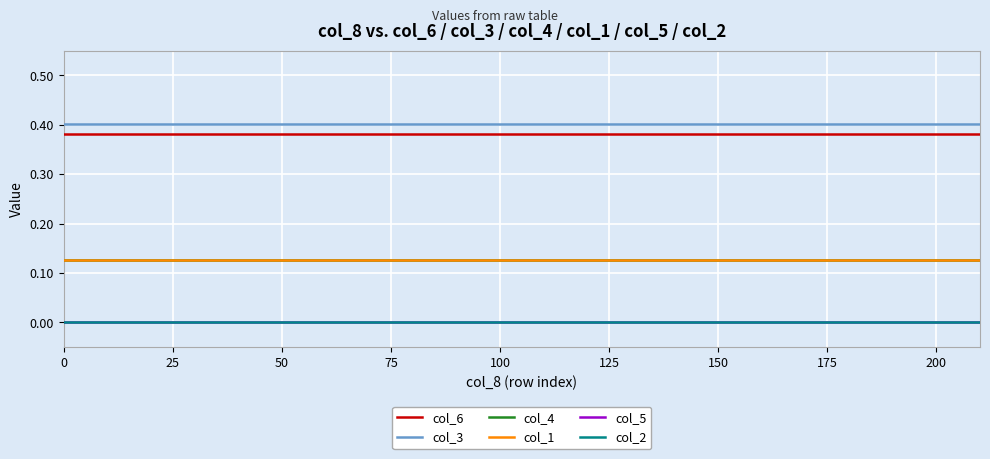

Does the chart display data point markers on the line(s)?

No